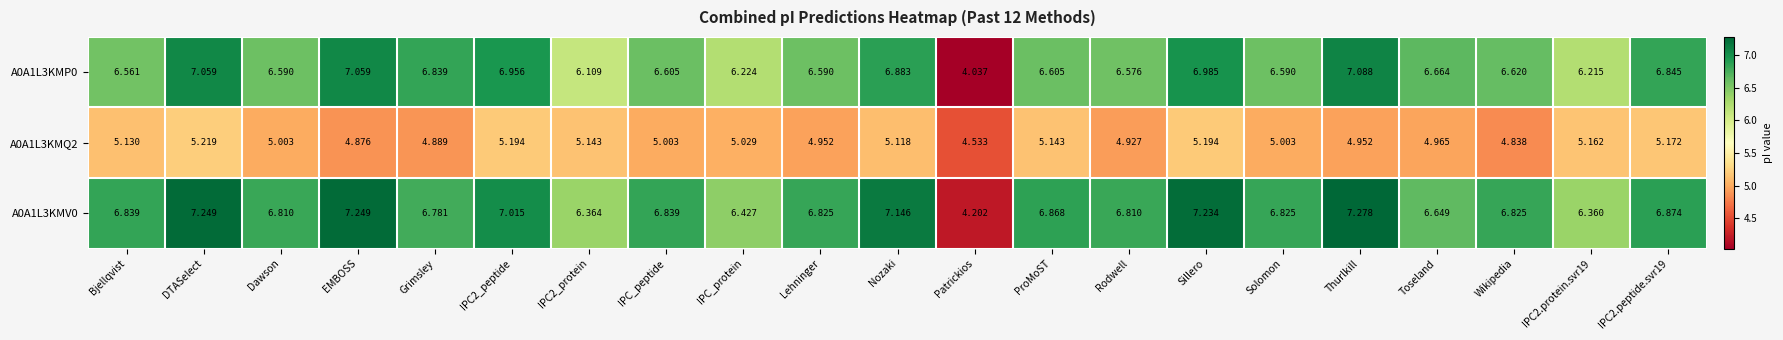

At which label does A0A1L3KMQ2 first exceed 5?

Bjellqvist